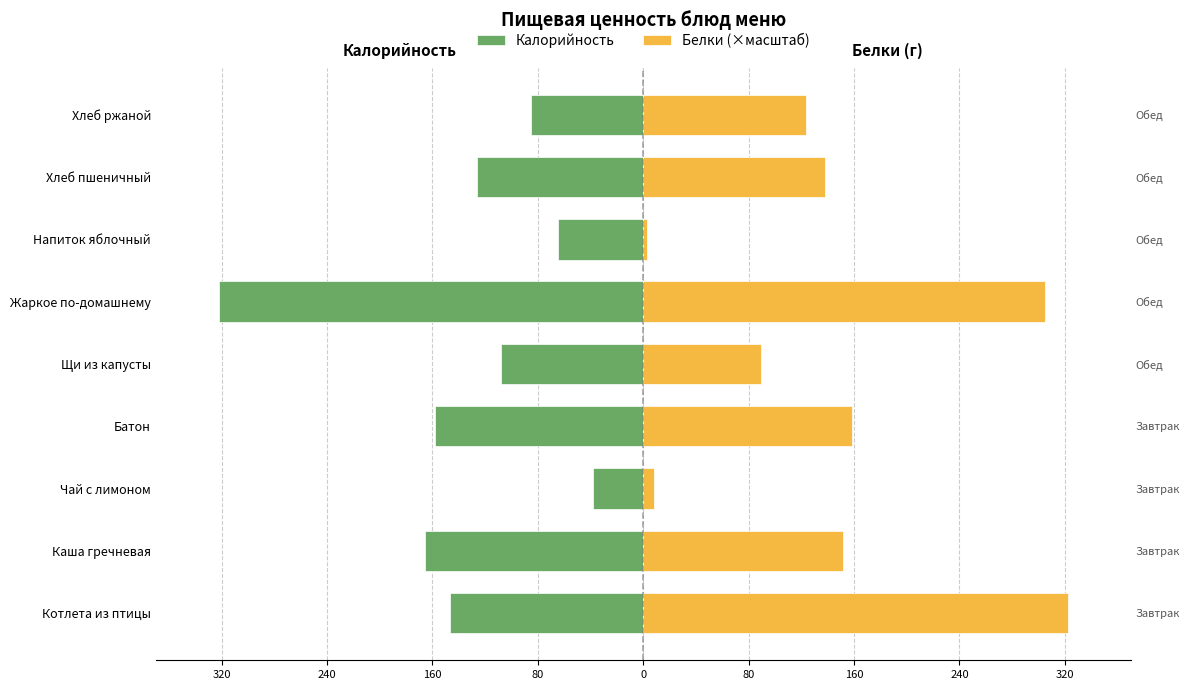

Are the bars grouped side by side (vs. stacked)?

Yes